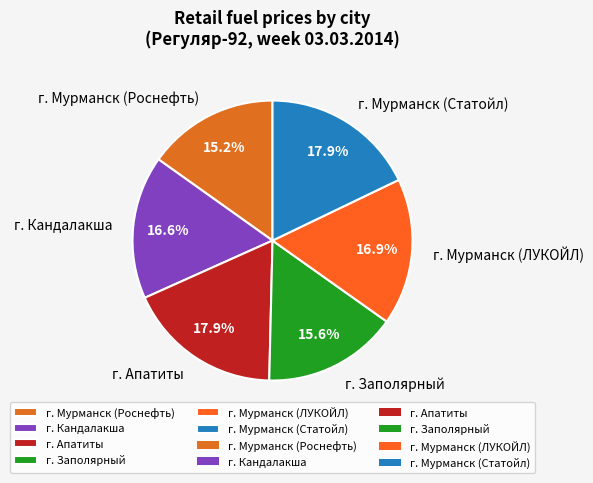

Does г. Заполярный represent more than half of the total?

No